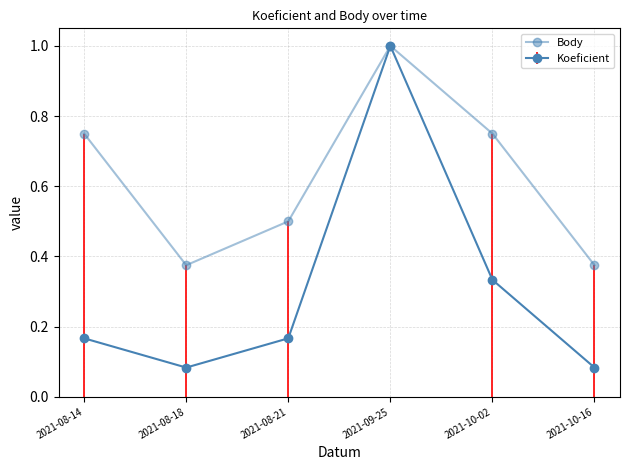

What position from the right is 2021-08-18?

5